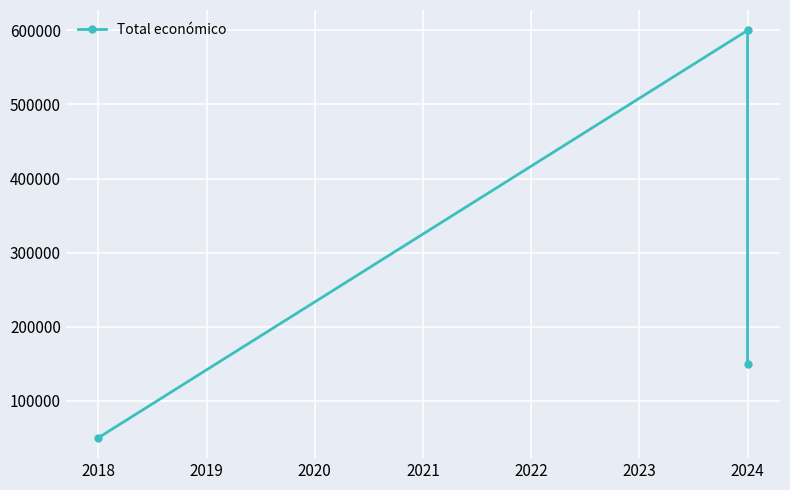

How many values are between 50000 and 600000?

3